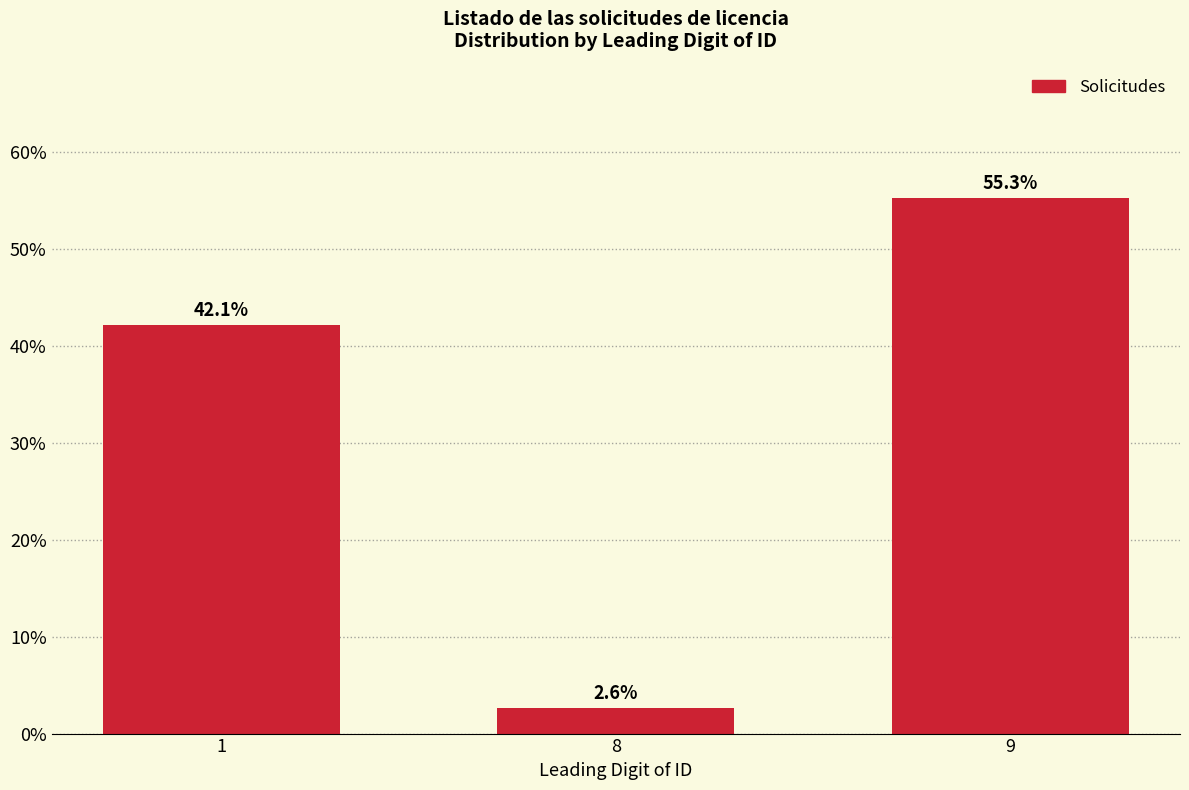

What is the value of the 3rd bar from the left?

55.3